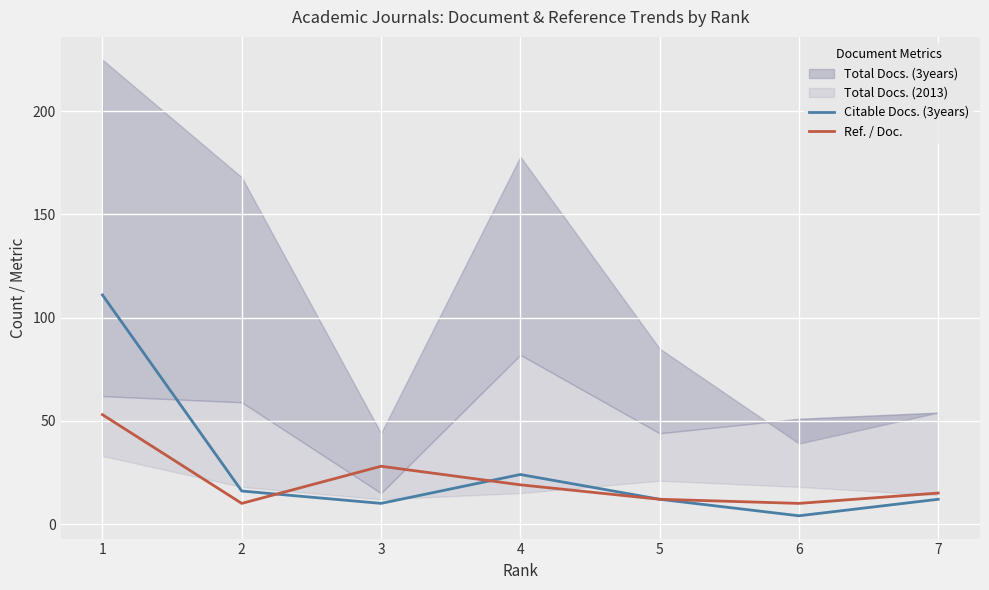

At which category does Ref. / Doc. reach its first local peak?

3